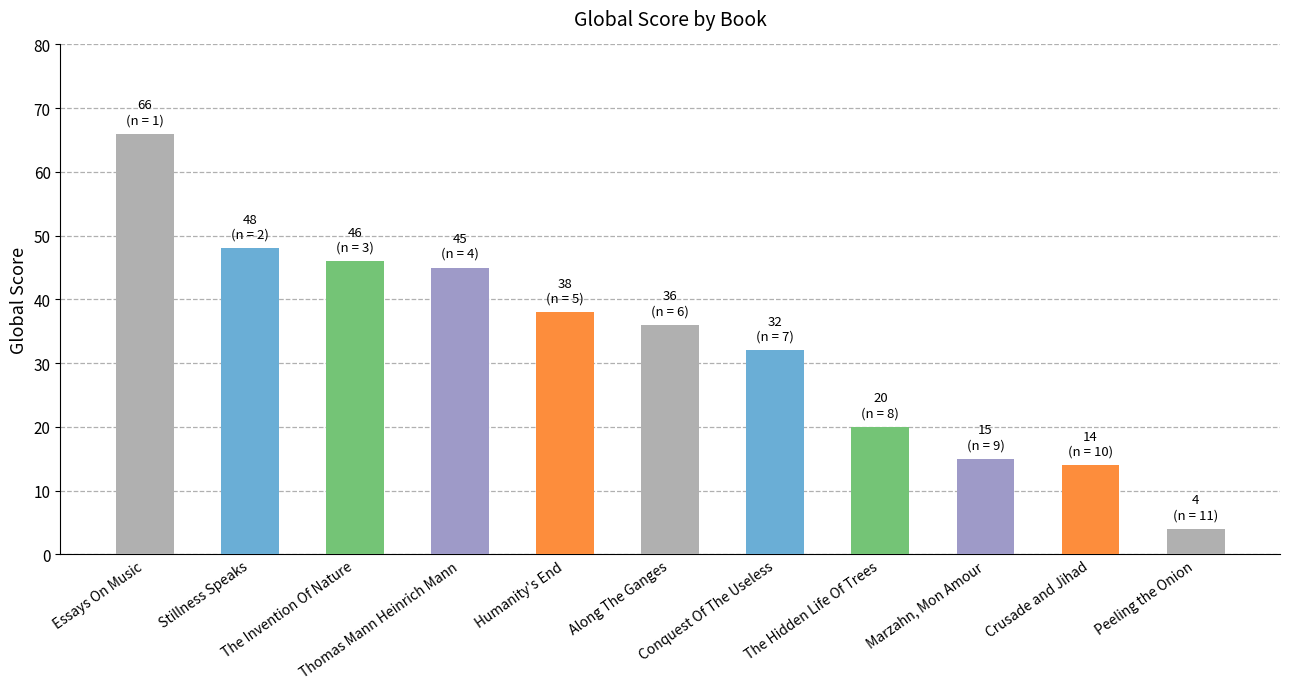

How many bars are there in total?

11